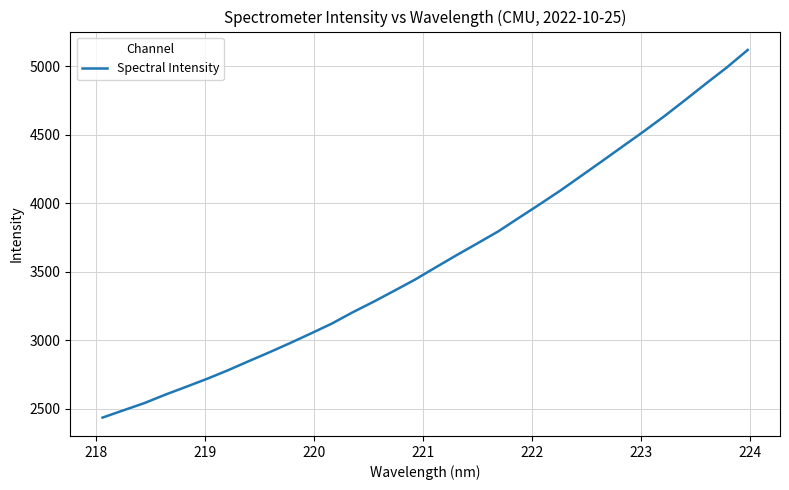

What is the minimum value shown in the chart?

2434.5